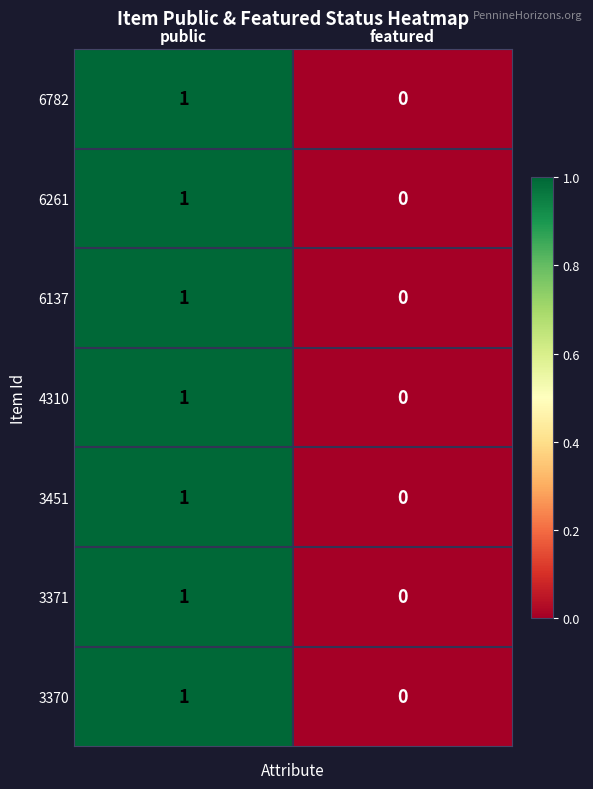

Rank the categories by 4310 value from lowest to highest.

featured, public